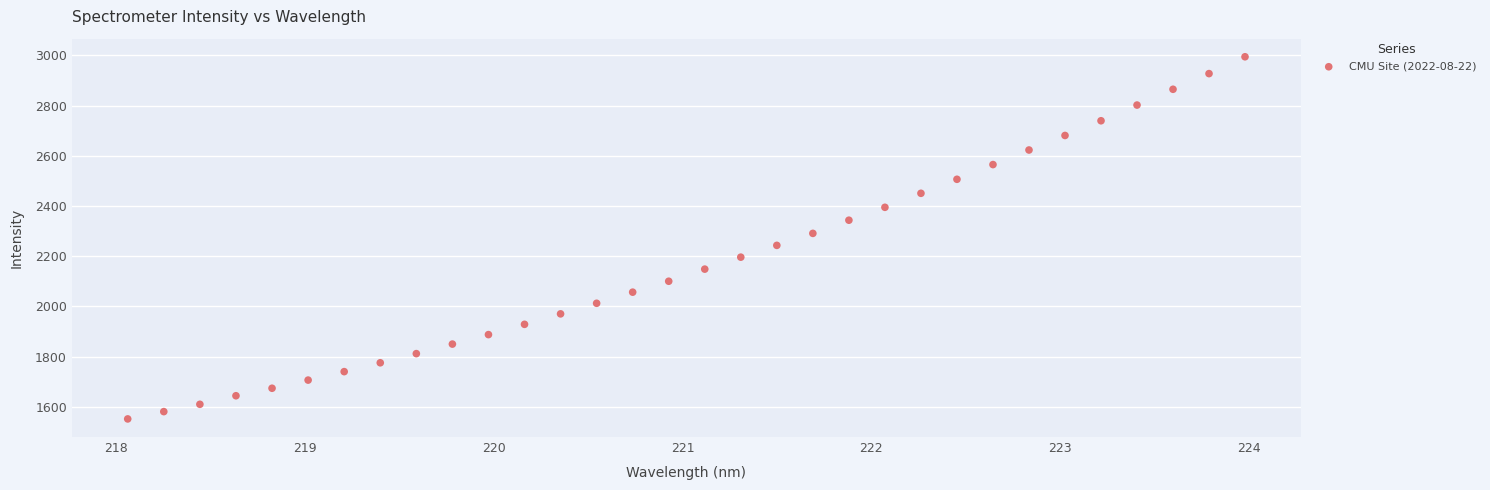

What is the range of X values (max minus min)?

5.9